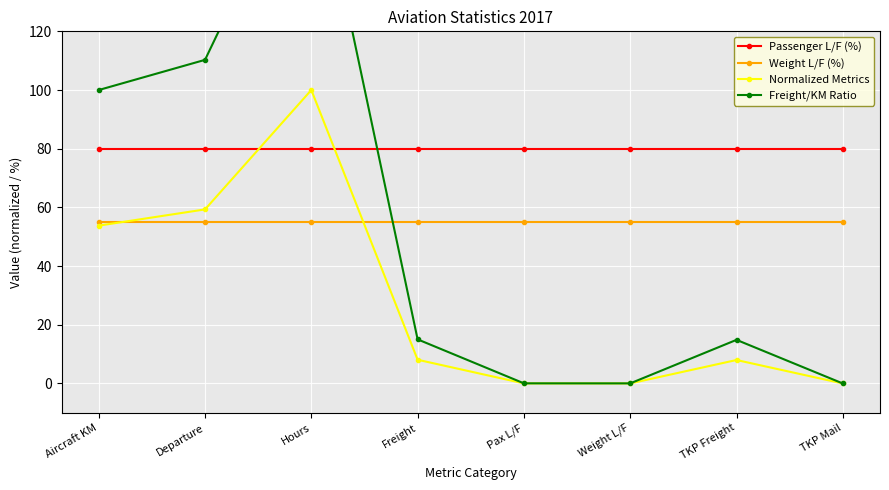

How many positive values does the Normalized Metrics series have?

7